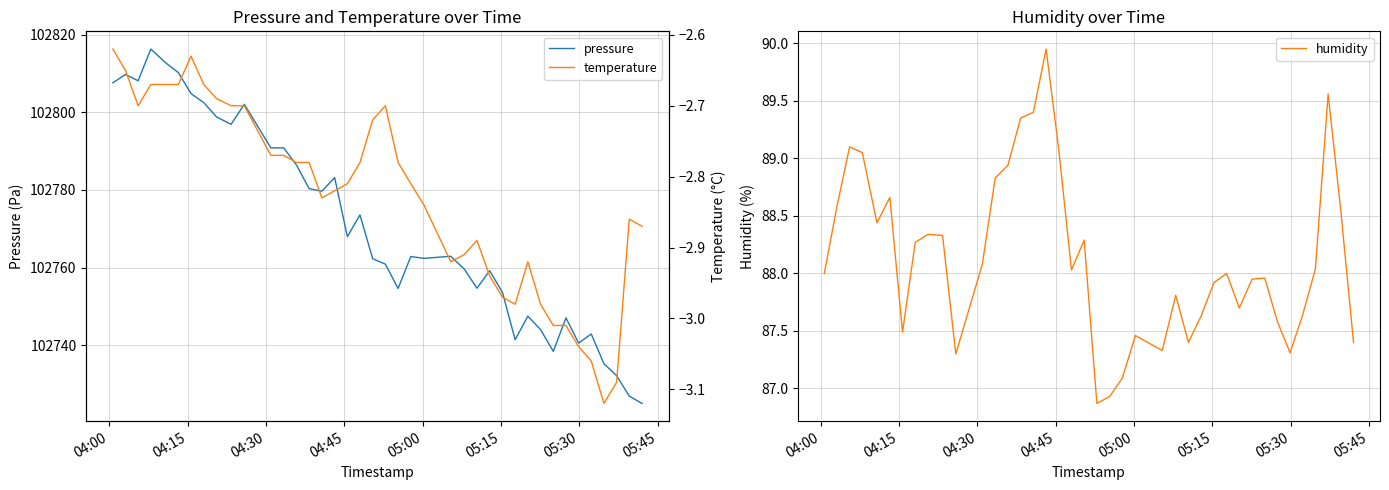

At how many categories does at least one series exceed 1548?

40